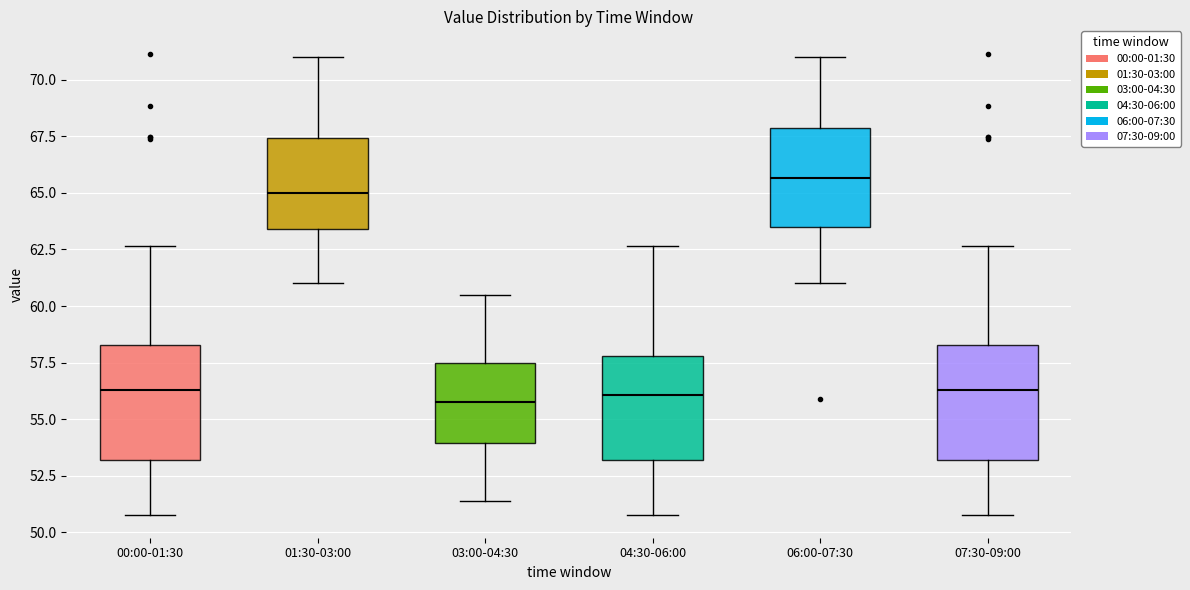

Reading left to right, transcribe this box plot: for each box, give where its median line is, the range the box spans, and where its two whiskers end, as read against the y-axis. The values are not printed on the chart, so give them approximately, as read against the axis.

00:00-01:30: median 56.5, box 53.0 to 58.5, whiskers 51.0 to 62.5
01:30-03:00: median 65.0, box 63.5 to 67.5, whiskers 61.0 to 71.0
03:00-04:30: median 56.0, box 54.0 to 57.5, whiskers 51.5 to 60.5
04:30-06:00: median 56.0, box 53.0 to 58.0, whiskers 51.0 to 62.5
06:00-07:30: median 65.5, box 63.5 to 68.0, whiskers 61.0 to 71.0
07:30-09:00: median 56.5, box 53.0 to 58.5, whiskers 51.0 to 62.5